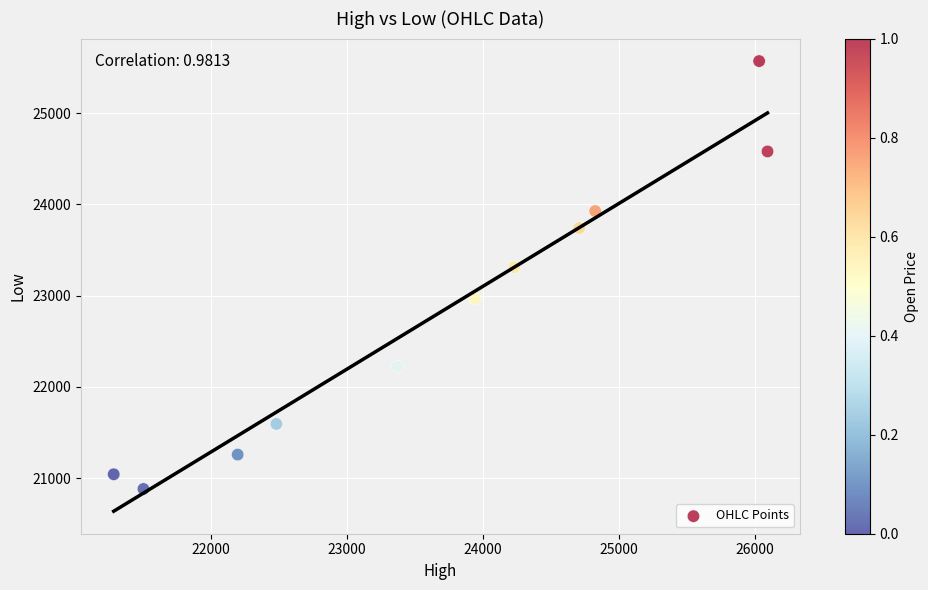

What is the average Y value?

22826.5